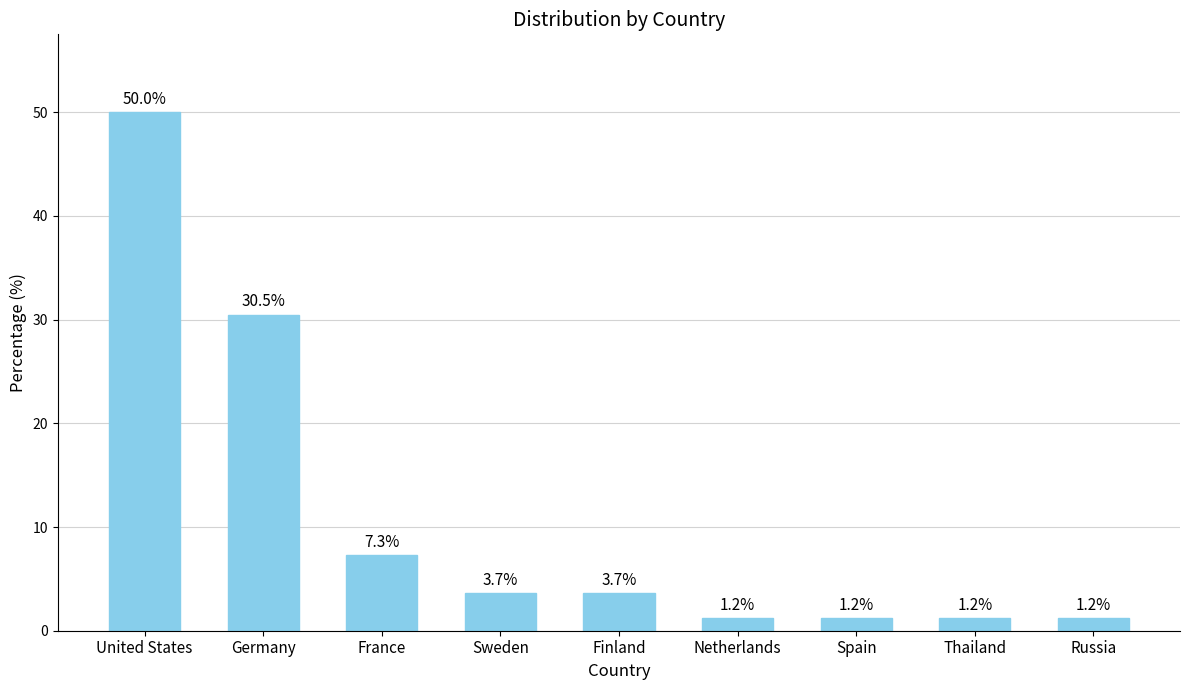

What is the average value?

11.1